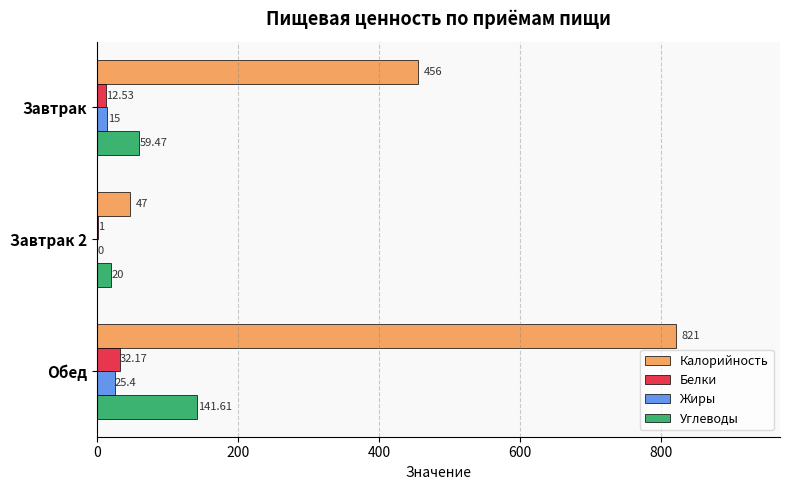

At which category is the sum across all series the highest?

Обед